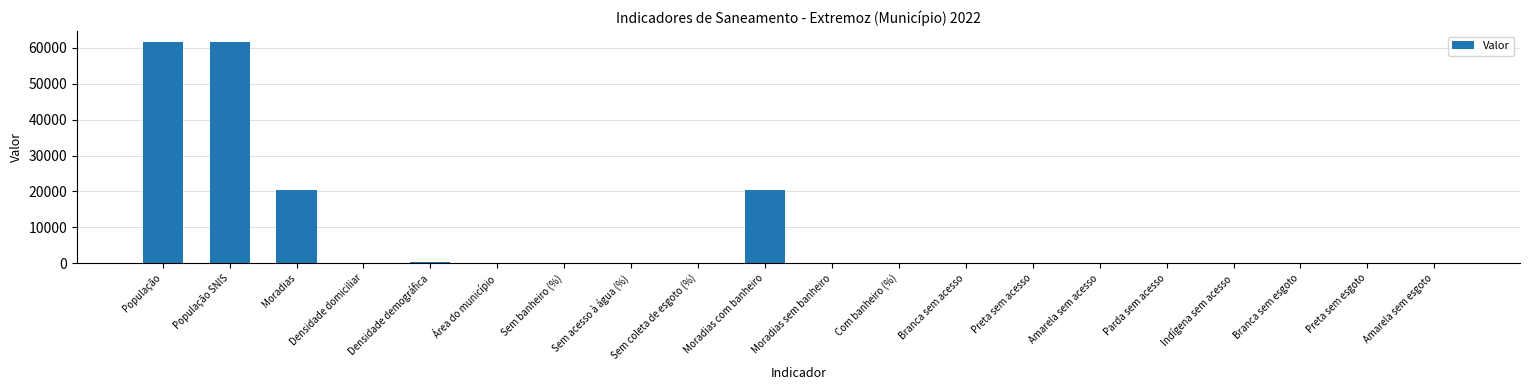

What is the sum of all values?

164801.7